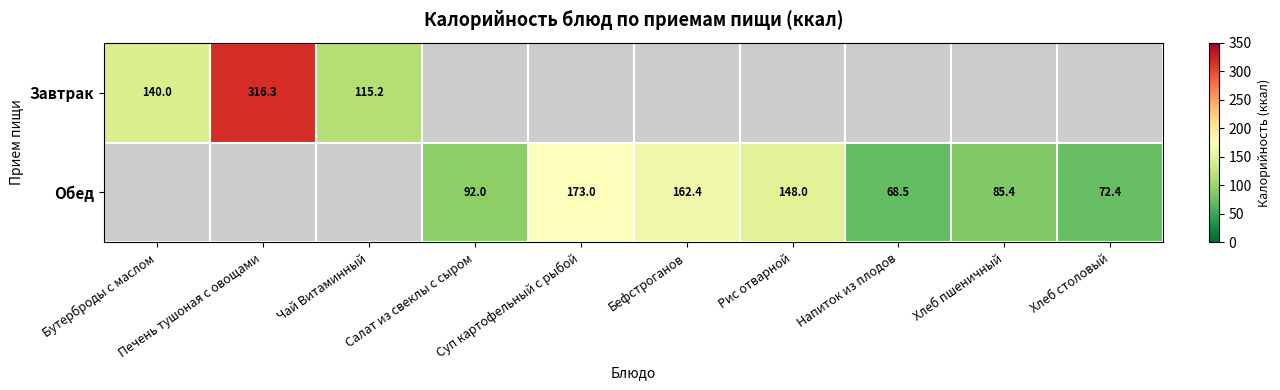

Count the Обед values in the range 162 to 163.

1